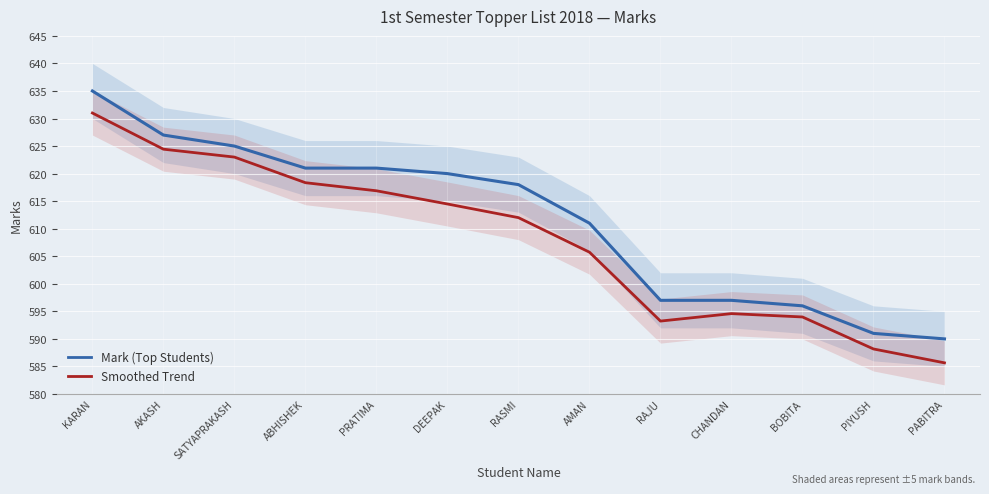

What is the highest value of the Smoothed Trend series?

631.0